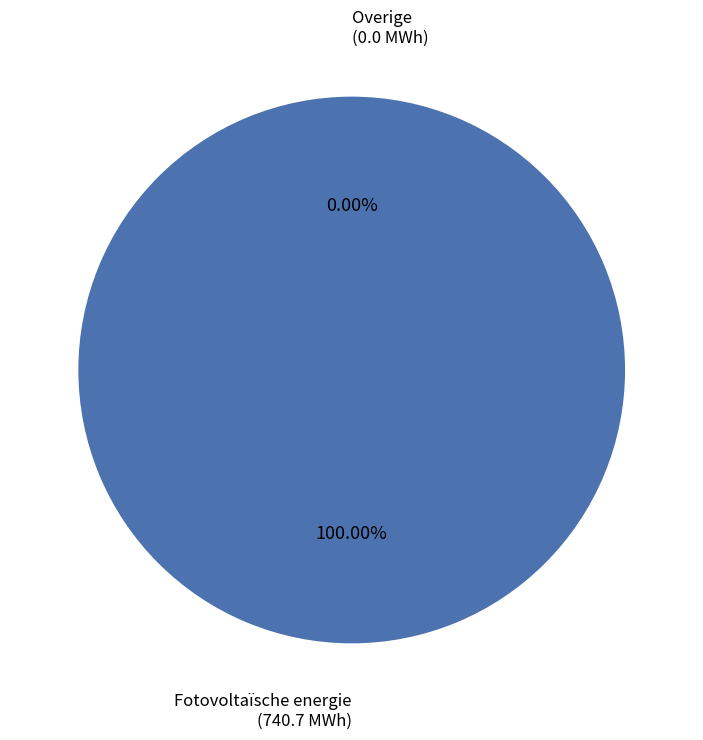

What percentage is NOT represented by Overige?

100.0%